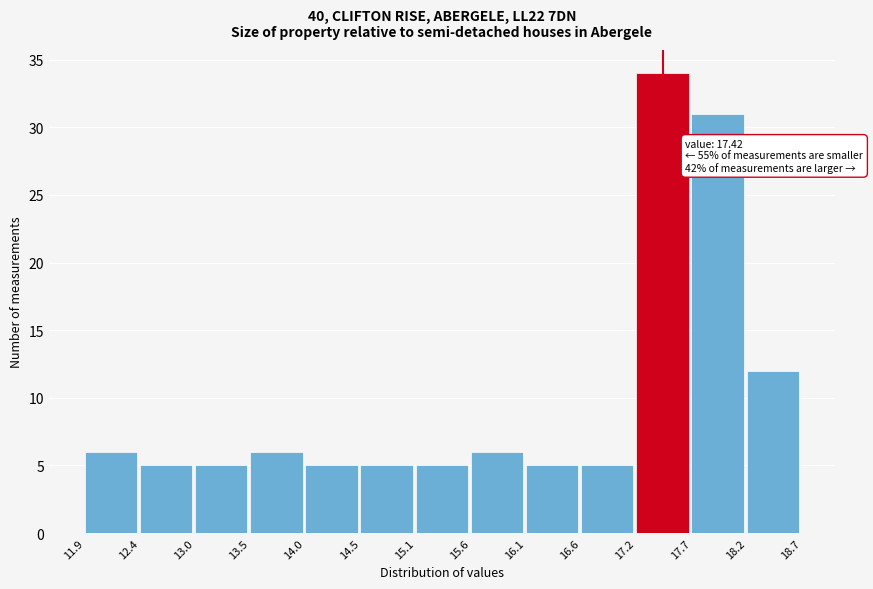

Which range on the x-axis has the tallest bar?

17.2 to 17.7